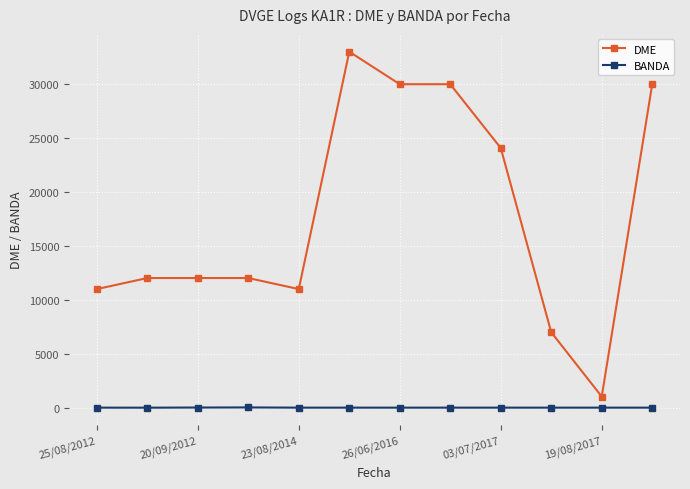

What are all the series names shown in the legend?

DME, BANDA